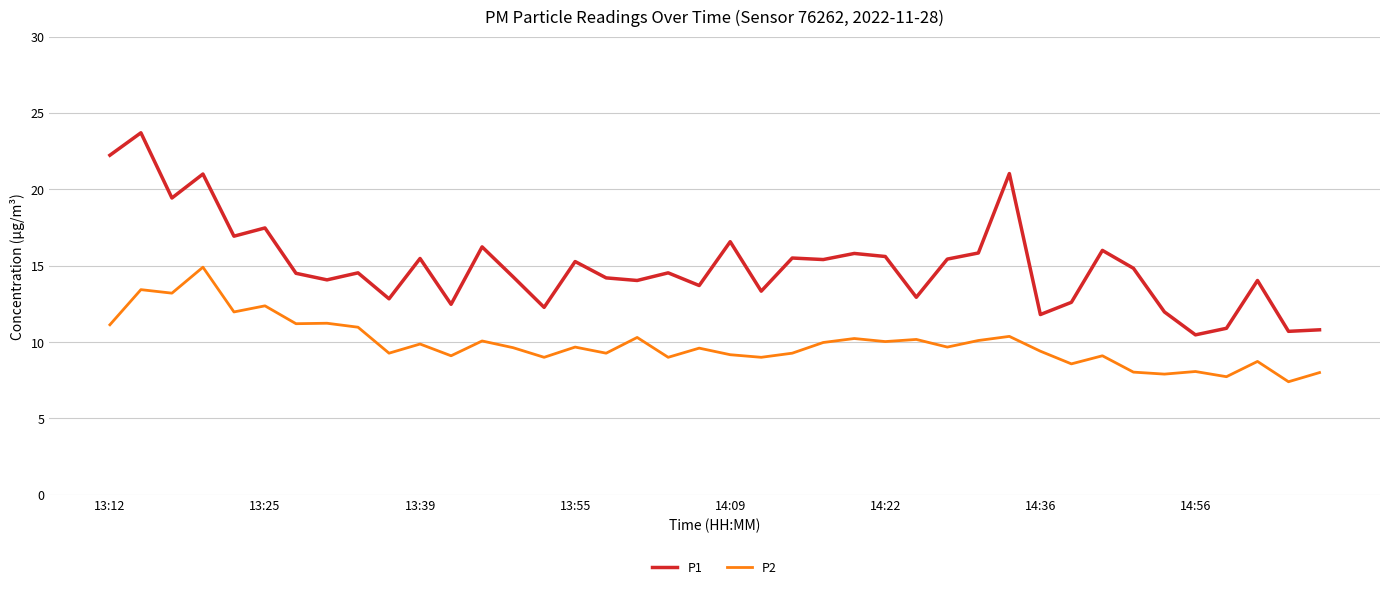

Which series has the widest spread of values?

P1